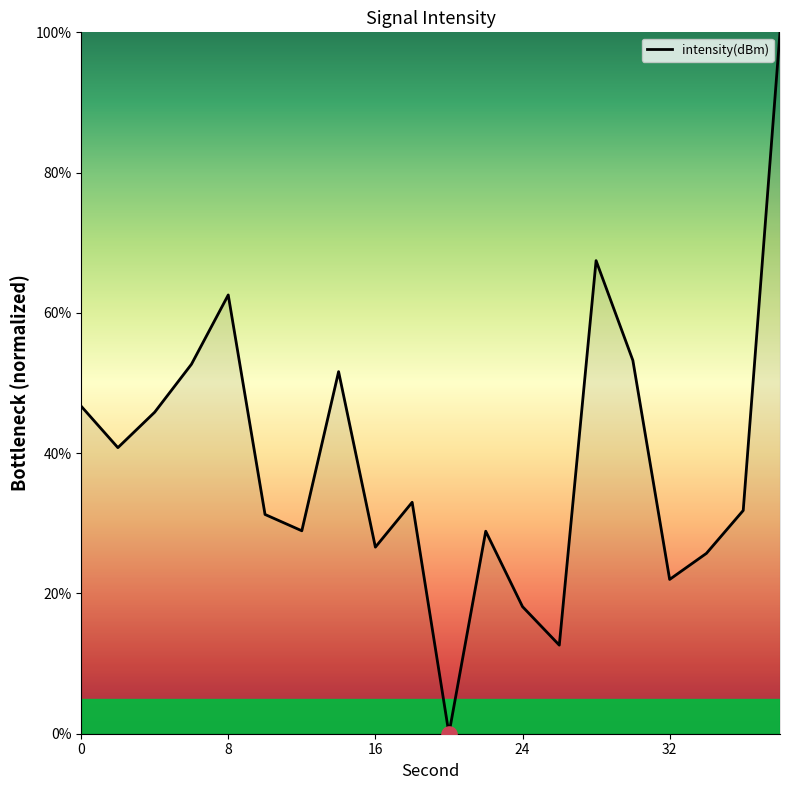

What is the difference between the maximum and minimum values?

100.0